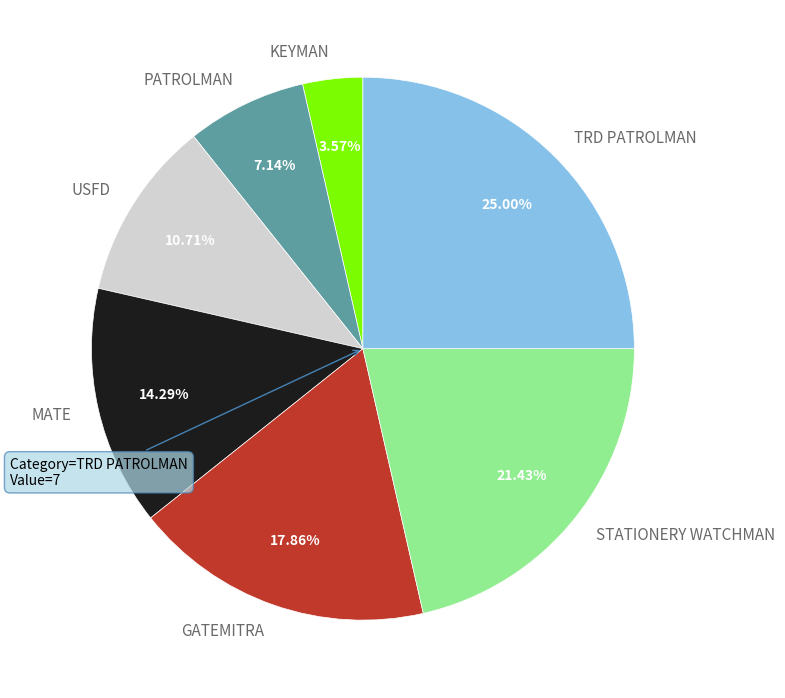

How many segments does this pie chart have?

7